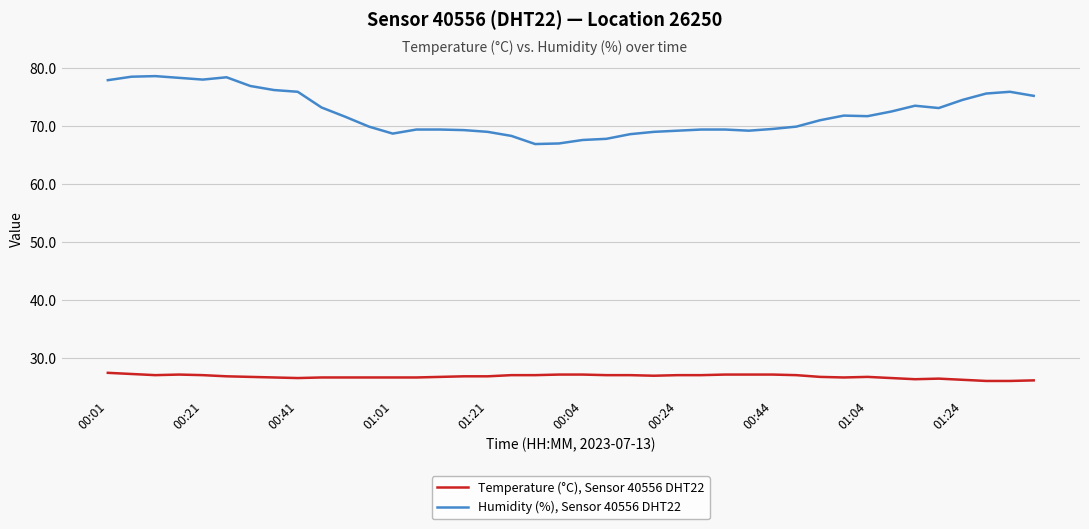

Which series has the widest spread of values?

Humidity (%), Sensor 40556 DHT22